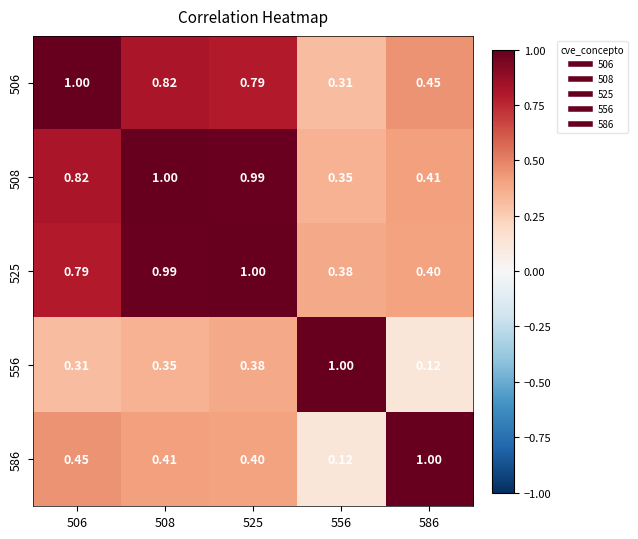

Reading left to right, transcribe all the data shown in this chart.

506: 506=1.0	508=0.8	525=0.8	556=0.3	586=0.5
508: 506=0.8	508=1.0	525=1.0	556=0.3	586=0.4
525: 506=0.8	508=1.0	525=1.0	556=0.4	586=0.4
556: 506=0.3	508=0.3	525=0.4	556=1.0	586=0.1
586: 506=0.5	508=0.4	525=0.4	556=0.1	586=1.0